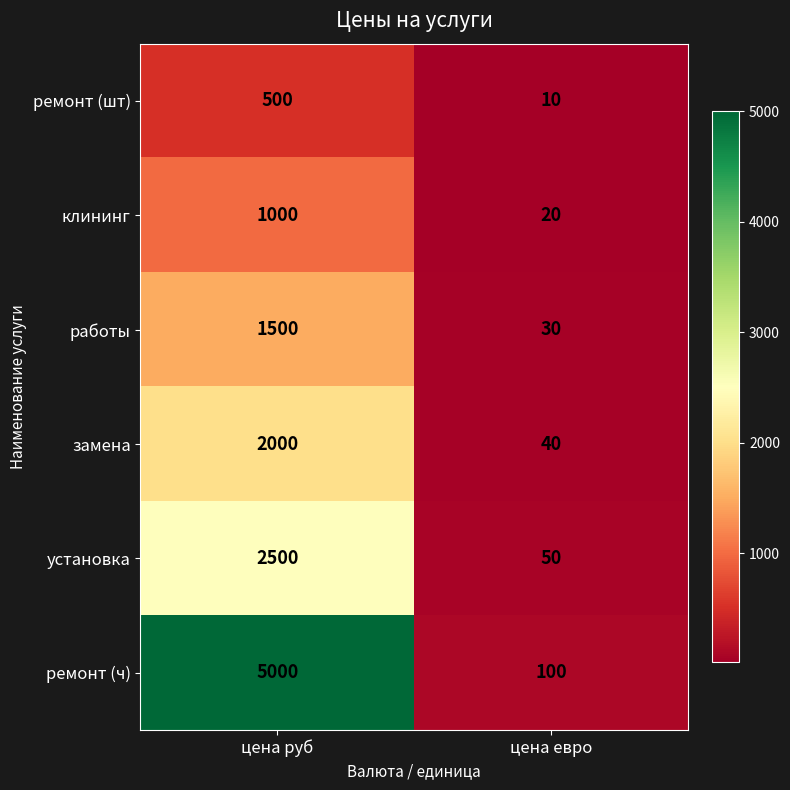

Reading left to right, what are all the values shown in this chart?

ремонт (шт): цена руб=500	цена евро=10
клининг: цена руб=1000	цена евро=20
работы: цена руб=1500	цена евро=30
замена: цена руб=2000	цена евро=40
установка: цена руб=2500	цена евро=50
ремонт (ч): цена руб=5000	цена евро=100